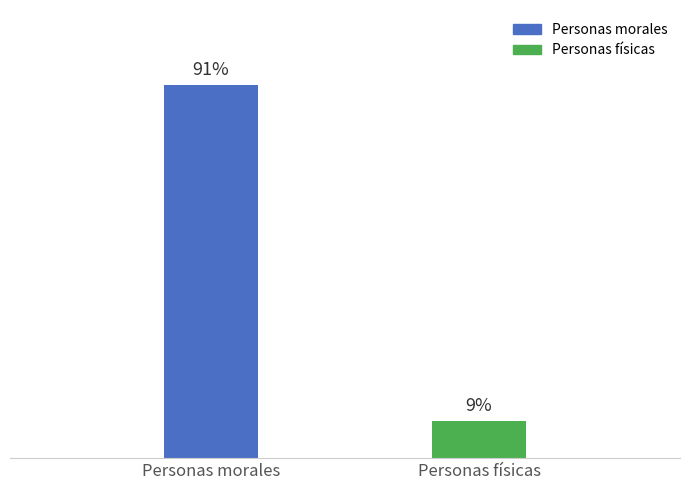

What is the label of the 2nd bar from the right?

Personas morales